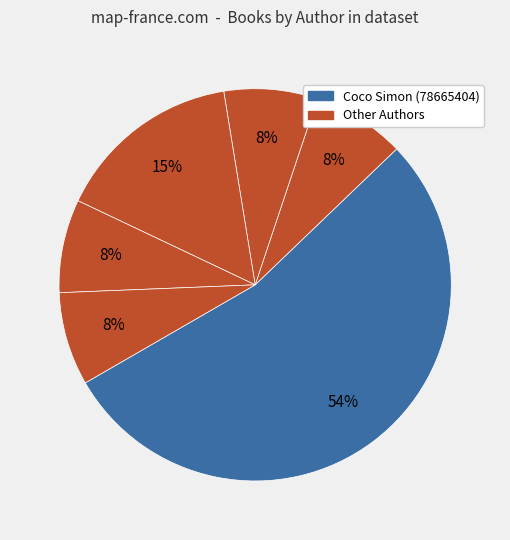

Count the number of slices in the pie.

6